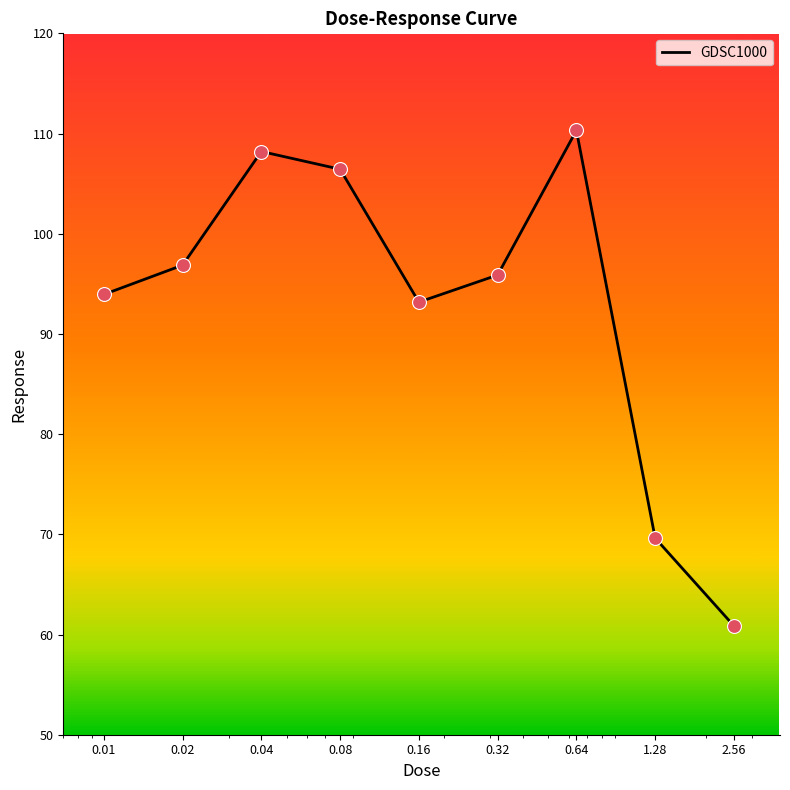

What is the difference between the maximum and minimum values?

49.5